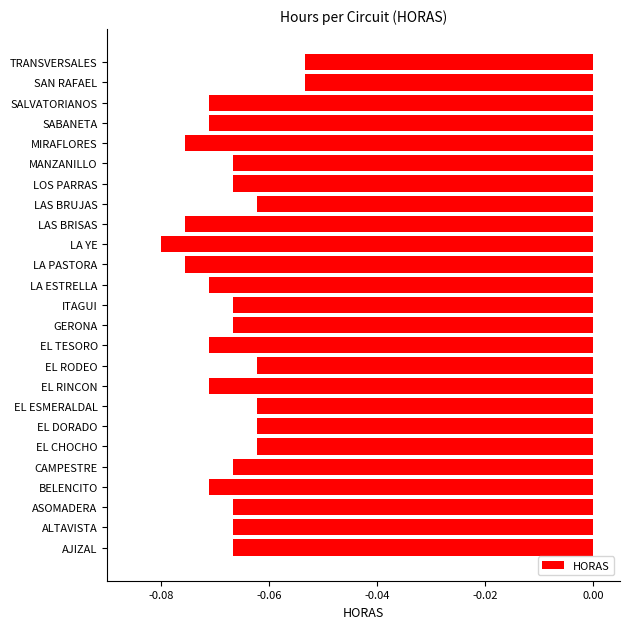

Is it true that the value at EL DORADO is -0.0?

False